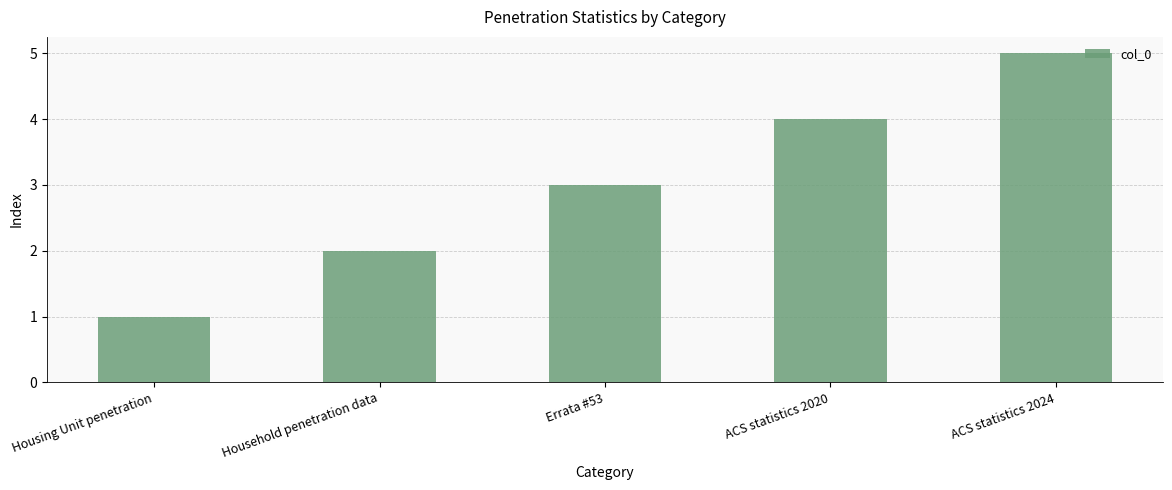

The value at ACS statistics 2024 is 1. True or false?

False